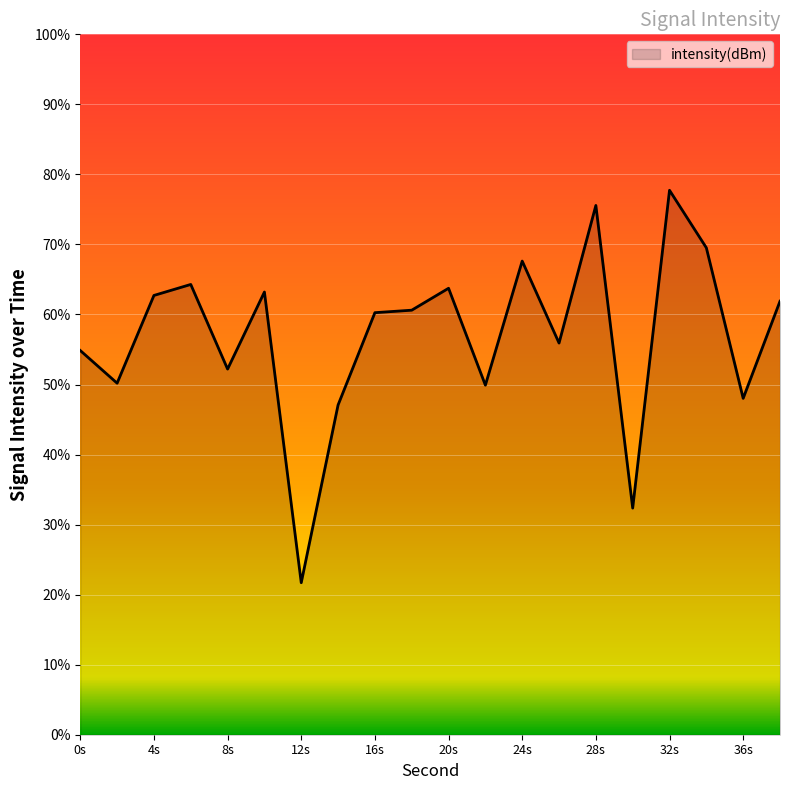

What is the sum of all values?

1139.4